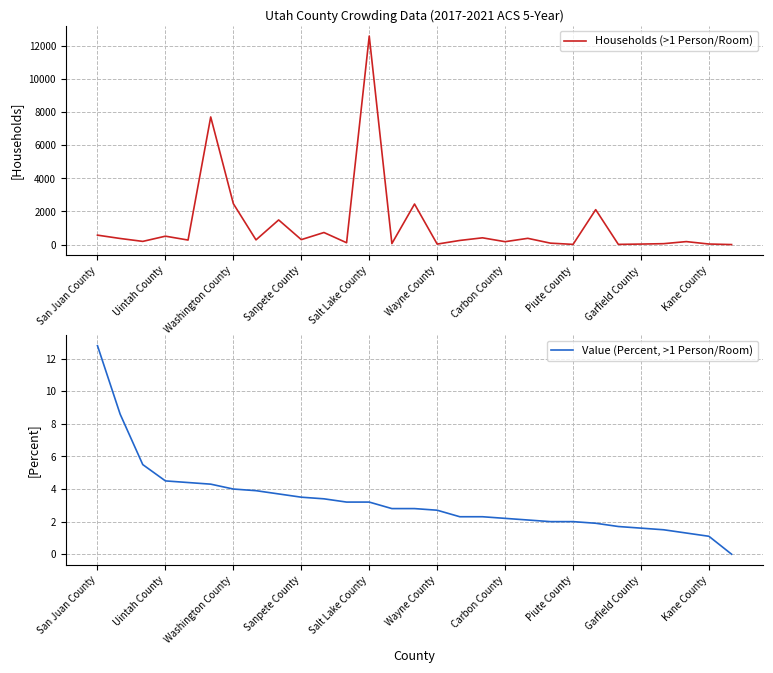

True or false: Value (Percent, >1 Person/Room) and Households (>1 Person/Room) intersect in this chart.

False